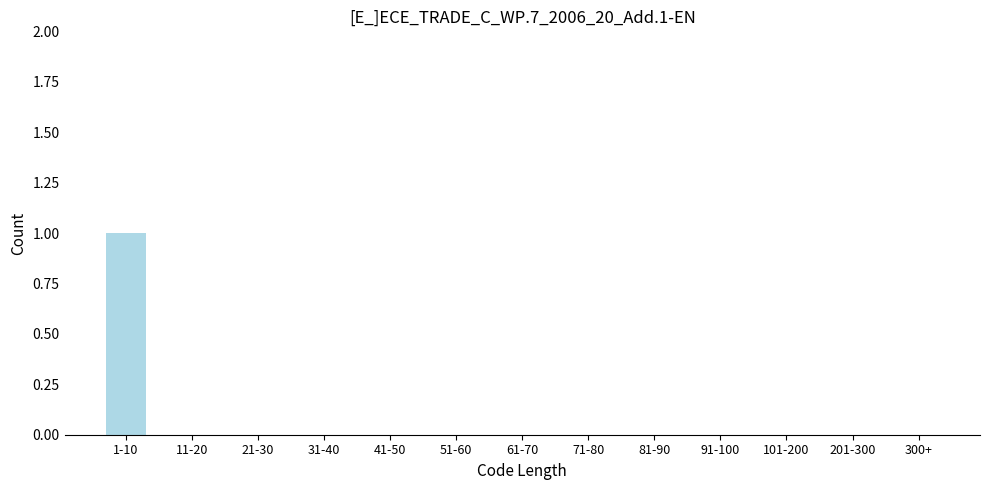

Reading right to left, extract all data points from this chart.

300+=0	201-300=0	101-200=0	91-100=0	81-90=0	71-80=0	61-70=0	51-60=0	41-50=0	31-40=0	21-30=0	11-20=0	1-10=1